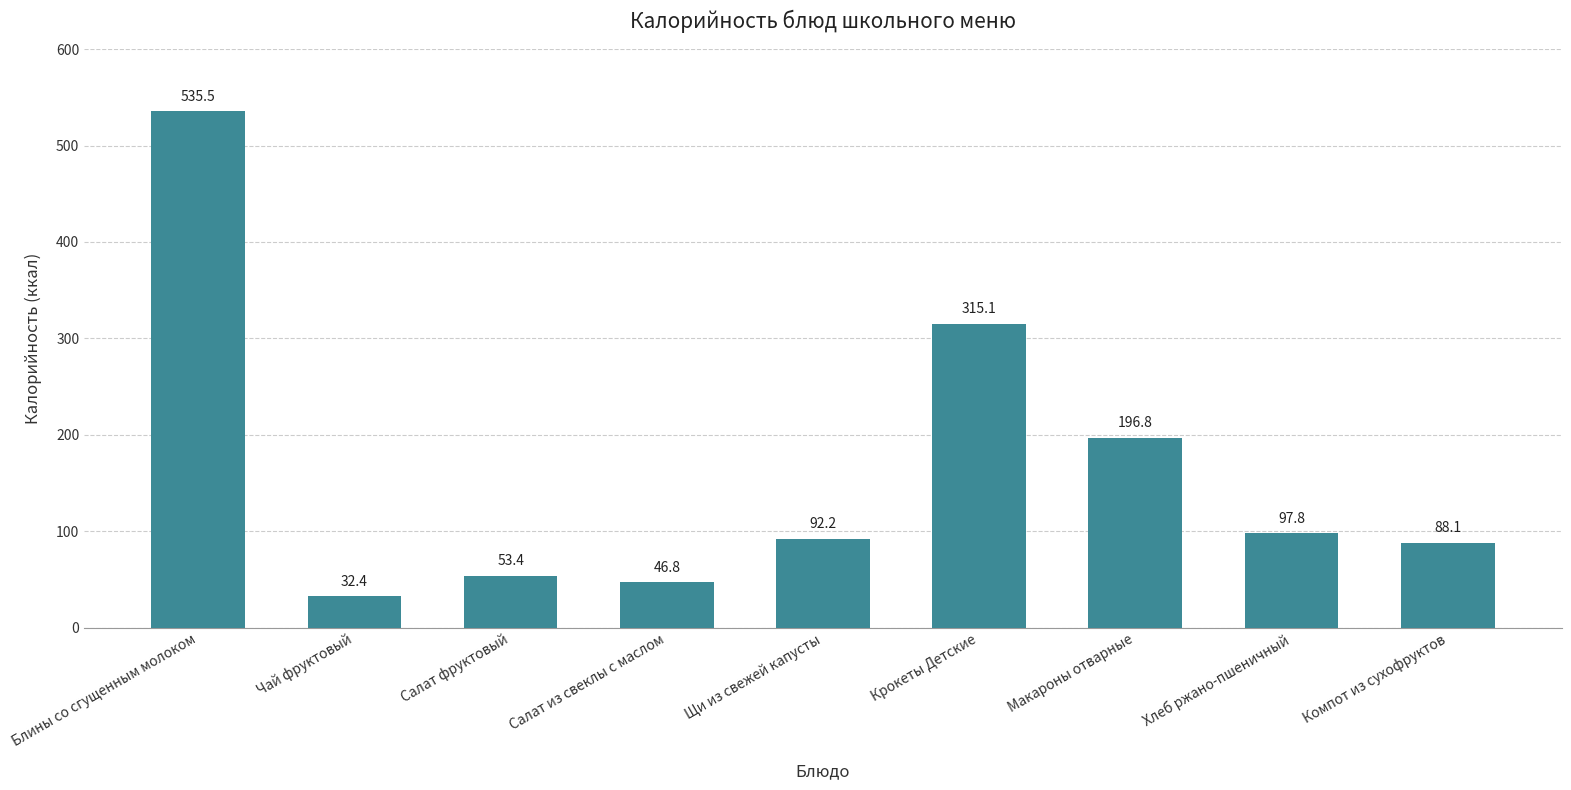

What is the difference between the values at Макароны отварные and Салат фруктовый?

143.4